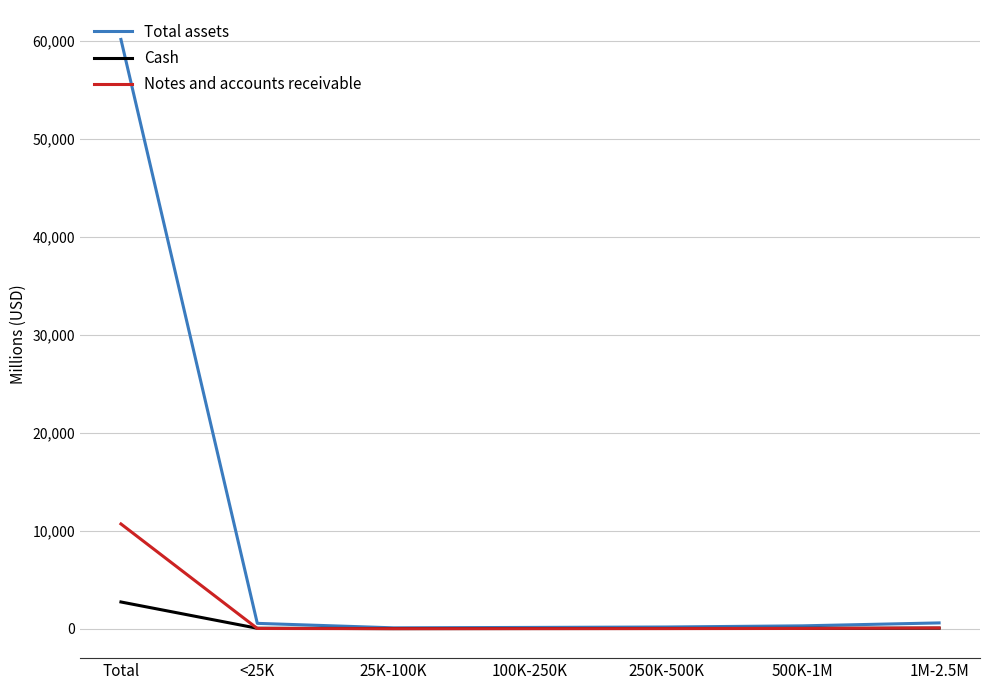

Where does the Cash series first go above 35?

Total